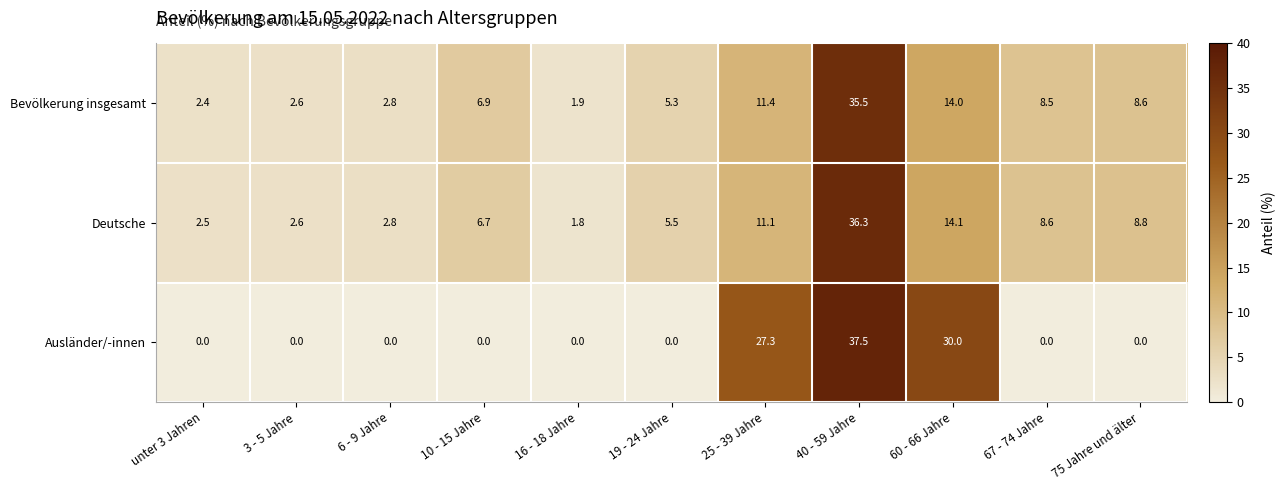

Count the number of categories in the chart.

11